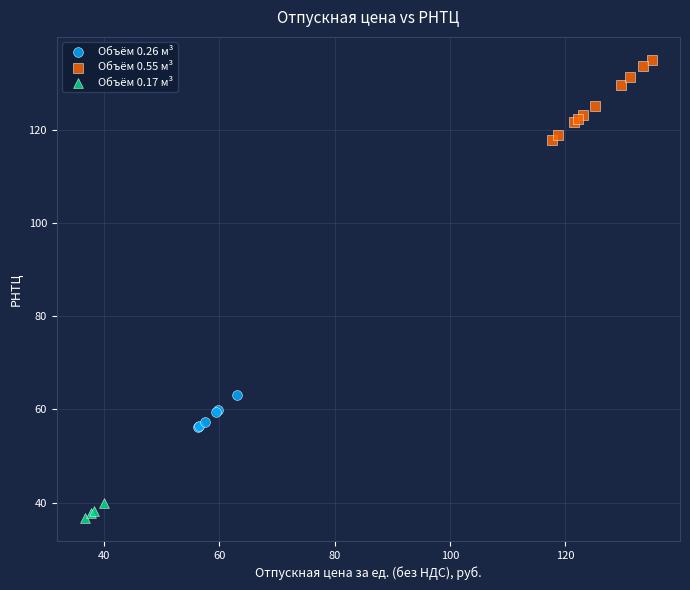

Which series reaches the minimum Y coordinate?

Объём 0.17 м³